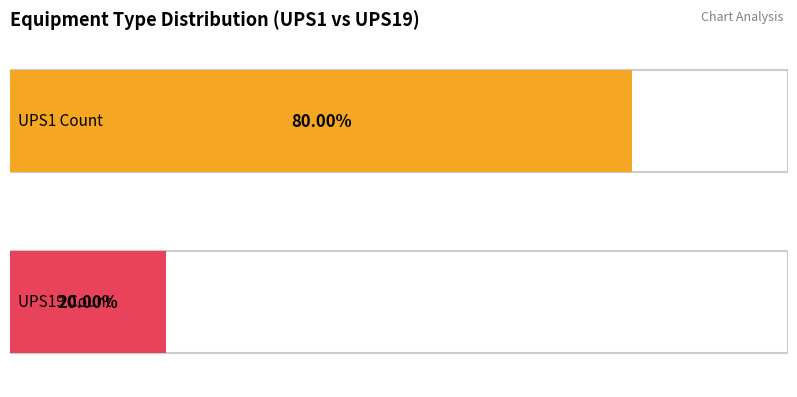

The UPS19 series shows 2 at UPS1. True or false?

True